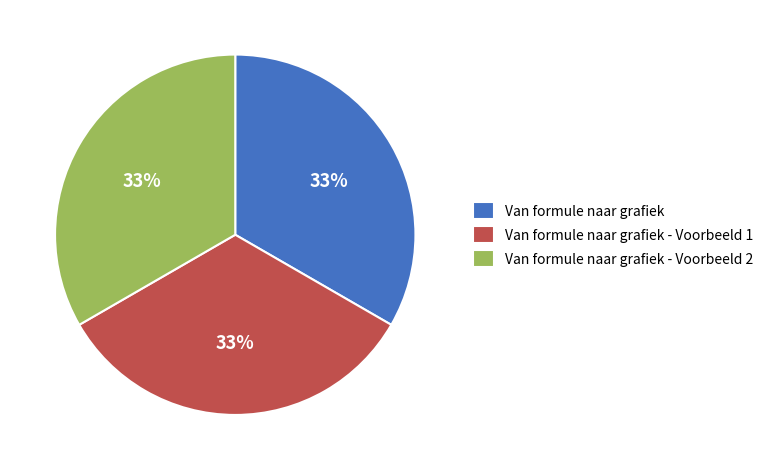

What is the ratio of the value at Van formule naar grafiek - Voorbeeld 2 to the value at Van formule naar grafiek?

1.0